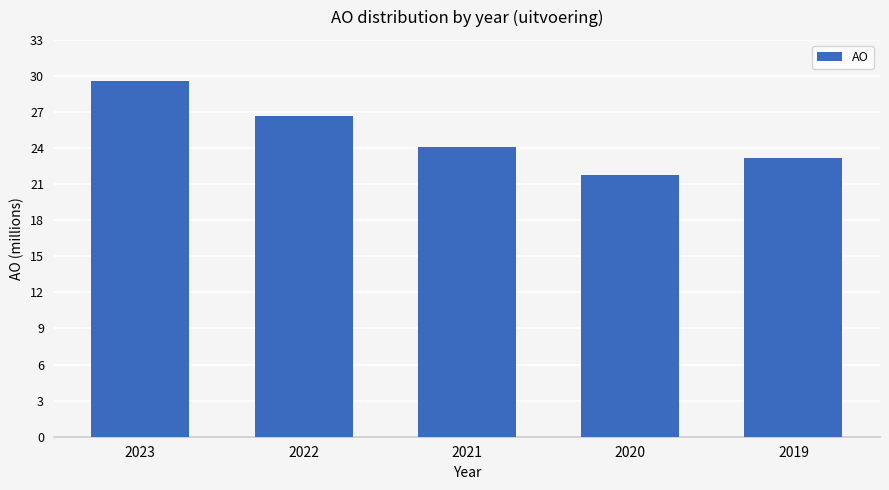

What is the difference between the values at 2019 and 2022?

3458546